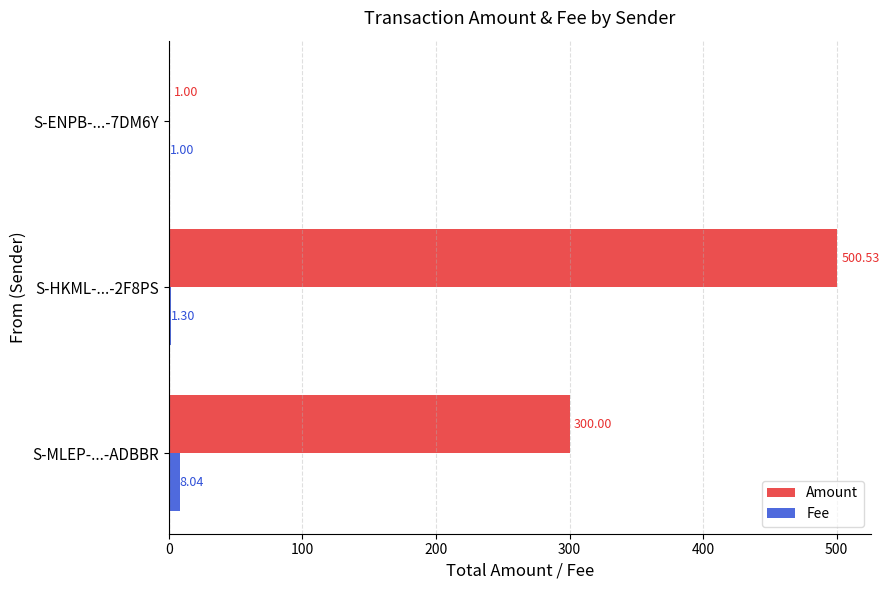

How many data points does each series have?

3